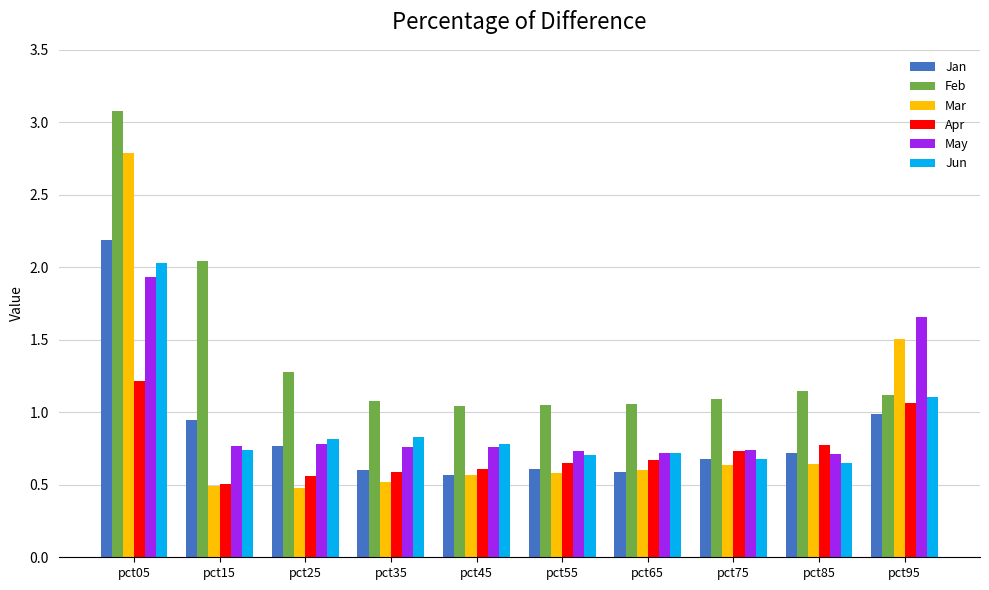

Which series has the largest total across all categories?

Feb